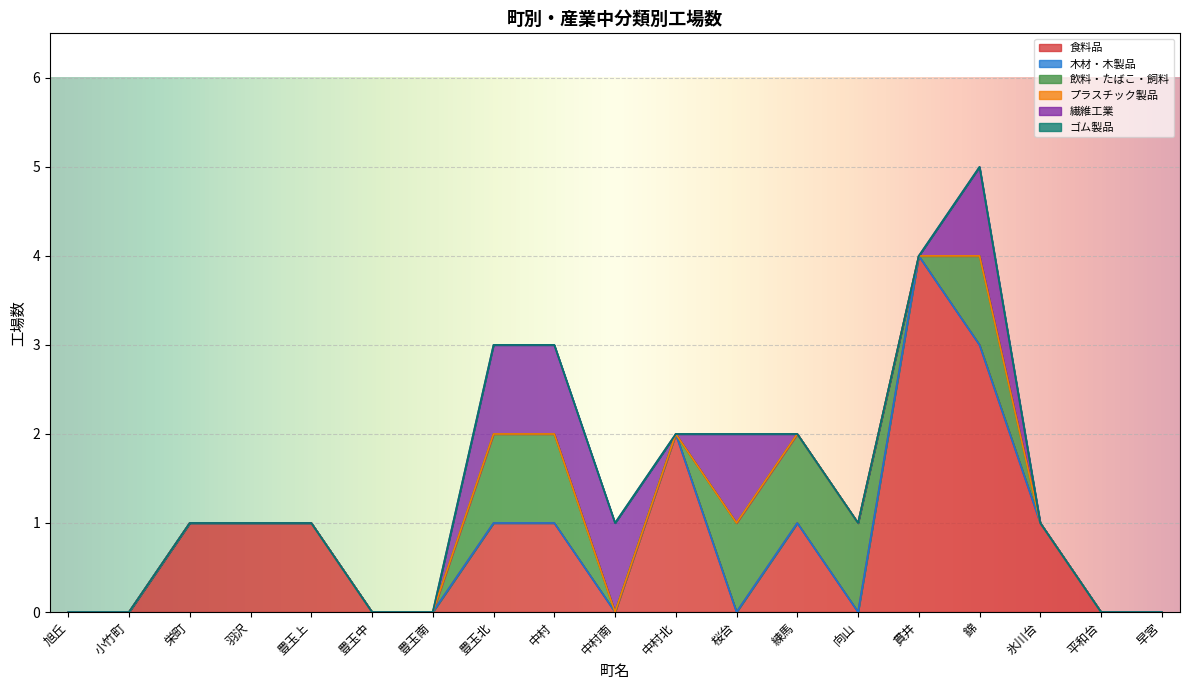

Reading left to right, what are all the values shown in this chart?

食料品: 旭丘=0	小竹町=0	栄町=1	羽沢=1	豊玉上=1	豊玉中=0	豊玉南=0	豊玉北=1	中村=1	中村南=0	中村北=2	桜台=0	練馬=1	向山=0	貫井=4	錦=3	氷川台=1	平和台=0	早宮=0
木材・木製品: 旭丘=0	小竹町=0	栄町=0	羽沢=0	豊玉上=0	豊玉中=0	豊玉南=0	豊玉北=0	中村=0	中村南=0	中村北=0	桜台=0	練馬=0	向山=0	貫井=0	錦=0	氷川台=0	平和台=0	早宮=0
飲料・たばこ・飼料: 旭丘=0	小竹町=0	栄町=0	羽沢=0	豊玉上=0	豊玉中=0	豊玉南=0	豊玉北=1	中村=1	中村南=0	中村北=0	桜台=1	練馬=1	向山=1	貫井=0	錦=1	氷川台=0	平和台=0	早宮=0
プラスチック製品: 旭丘=0	小竹町=0	栄町=0	羽沢=0	豊玉上=0	豊玉中=0	豊玉南=0	豊玉北=0	中村=0	中村南=0	中村北=0	桜台=0	練馬=0	向山=0	貫井=0	錦=0	氷川台=0	平和台=0	早宮=0
繊維工業: 旭丘=0	小竹町=0	栄町=0	羽沢=0	豊玉上=0	豊玉中=0	豊玉南=0	豊玉北=1	中村=1	中村南=1	中村北=0	桜台=1	練馬=0	向山=0	貫井=0	錦=1	氷川台=0	平和台=0	早宮=0
ゴム製品: 旭丘=0	小竹町=0	栄町=0	羽沢=0	豊玉上=0	豊玉中=0	豊玉南=0	豊玉北=0	中村=0	中村南=0	中村北=0	桜台=0	練馬=0	向山=0	貫井=0	錦=0	氷川台=0	平和台=0	早宮=0